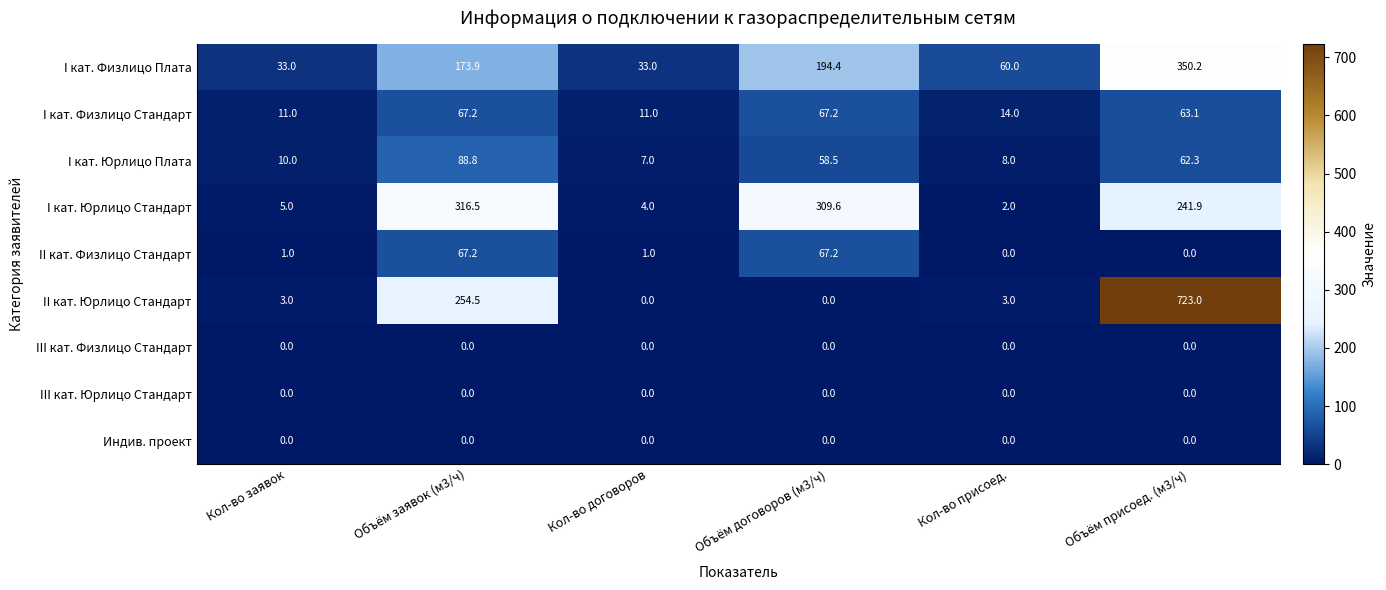

Which label corresponds to the largest value in the chart?

Объём присоед. (м3/ч)